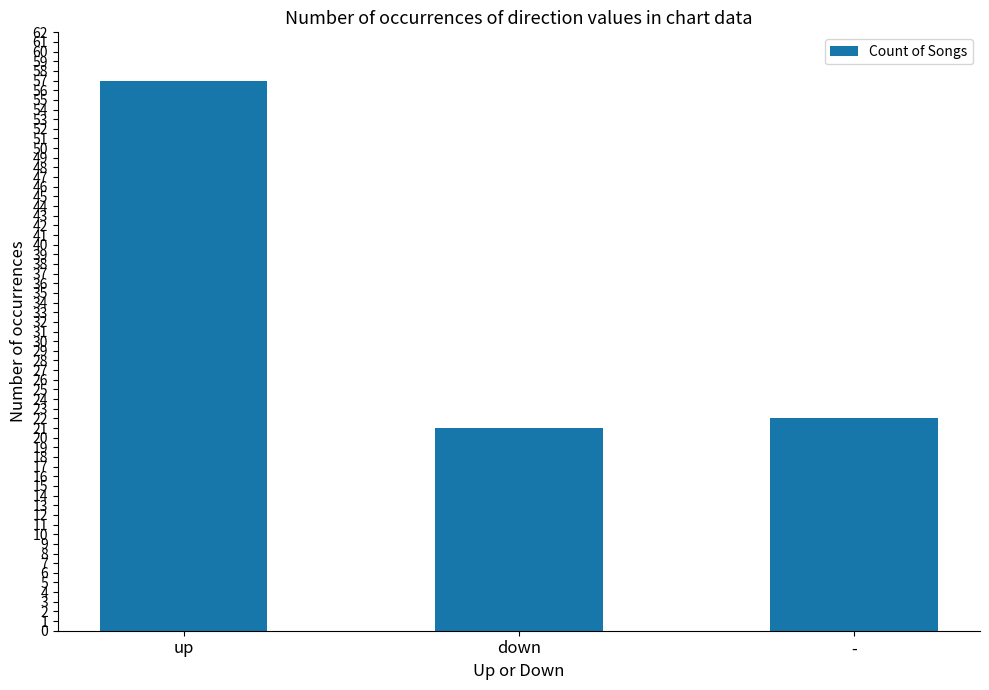

Between - and down, which is larger?

-